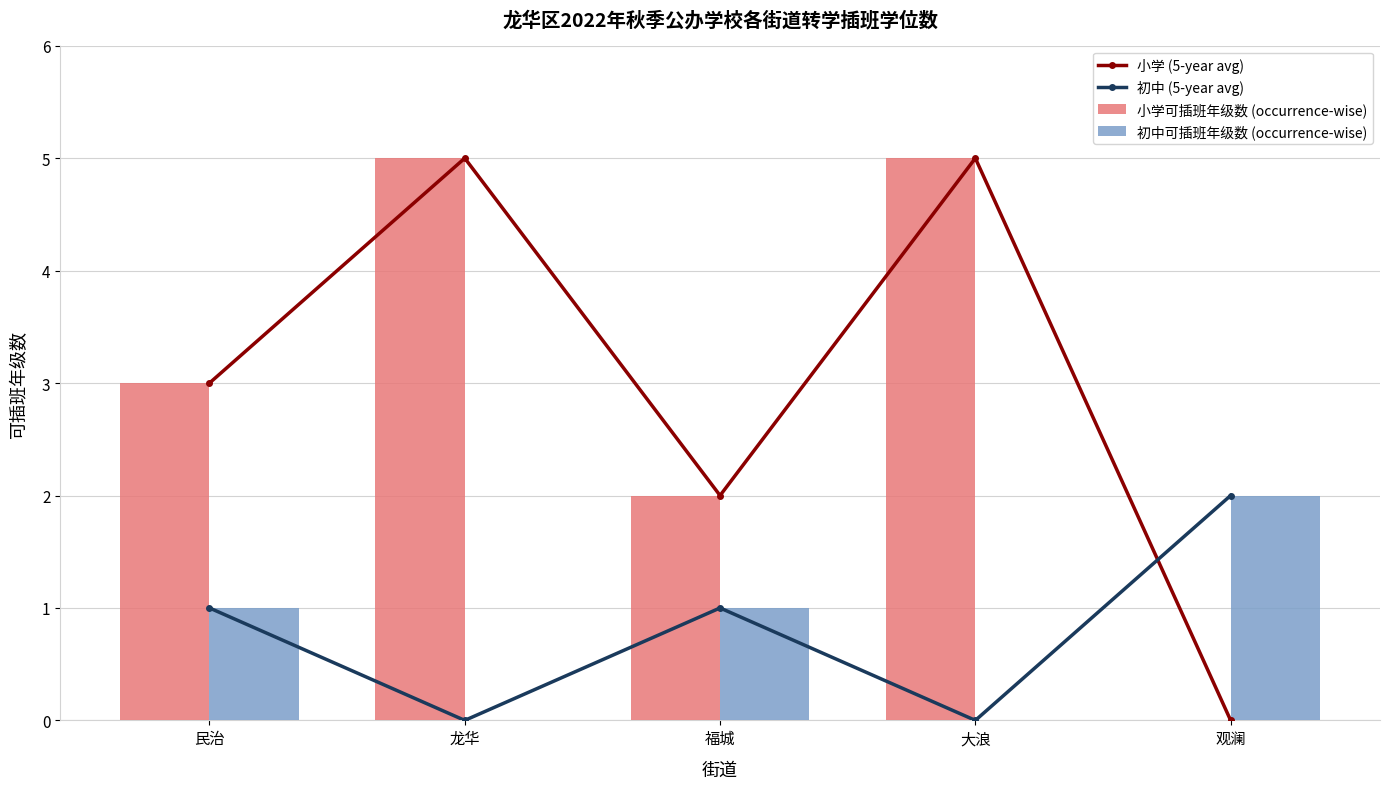

The 小学可插班年级数 (occurrence-wise) series shows 2 at 福城. True or false?

True